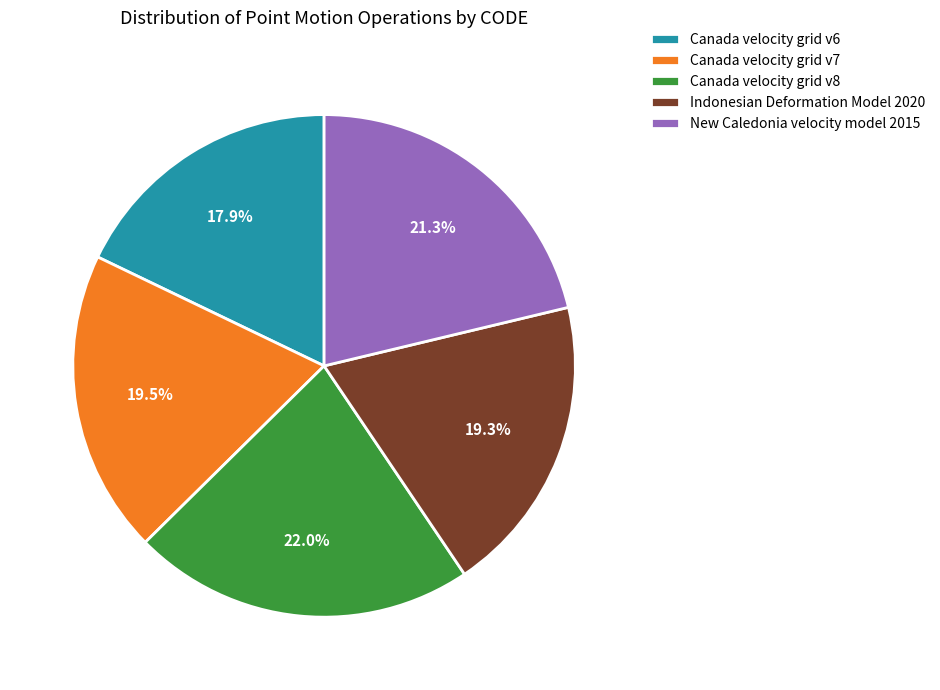

What is the largest slice in the pie chart?

Canada velocity grid v8